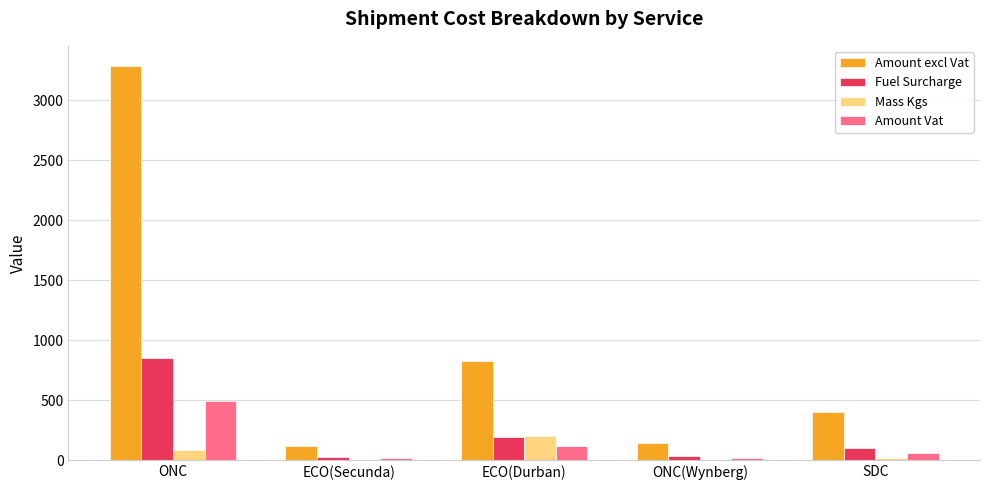

True or false: Amount excl Vat has a value of 827.0 at ECO(Durban).

True